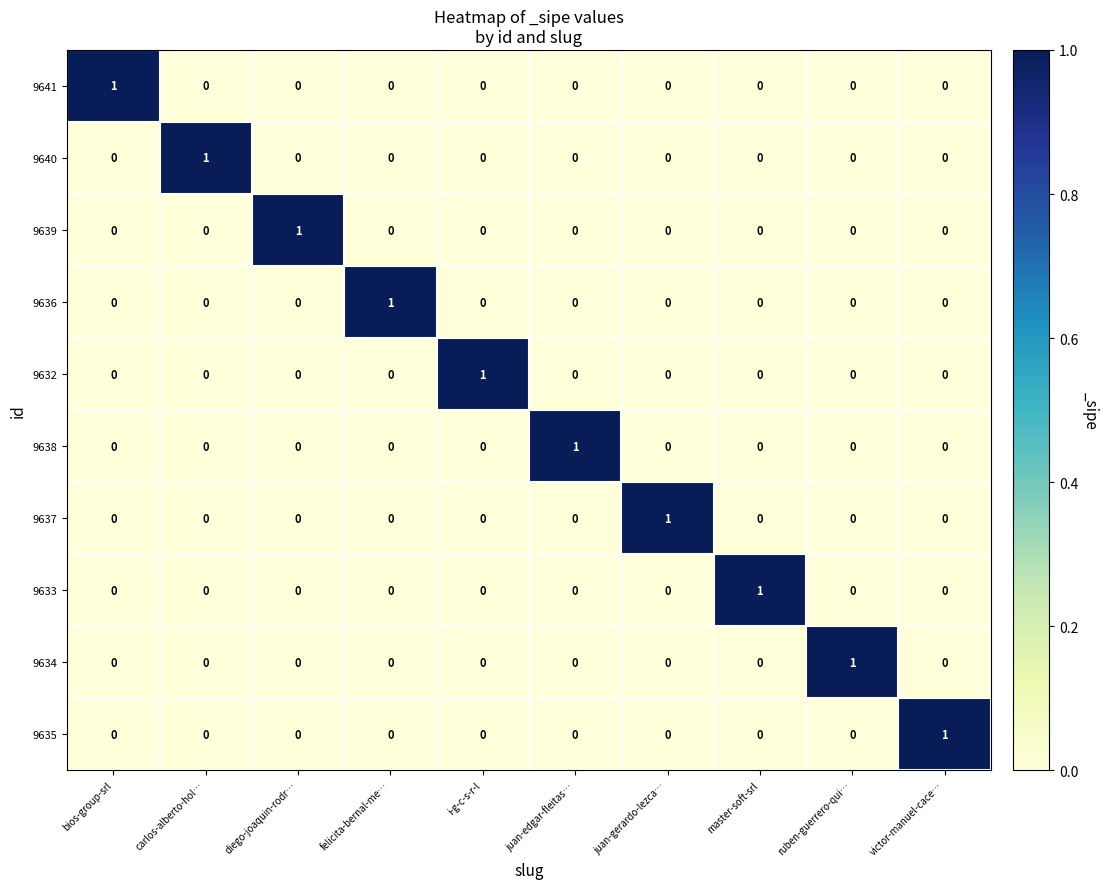

True or false: 9637 has a value of 0 at carlos-alberto-hol….

True